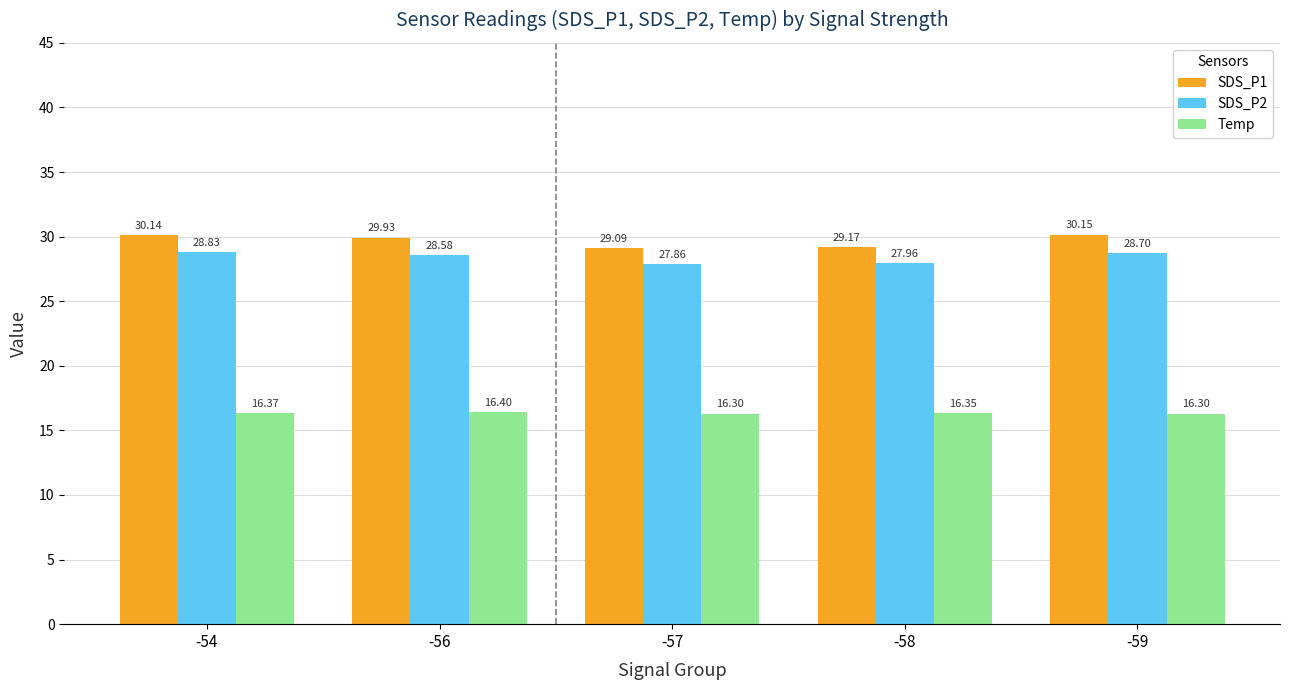

What is the maximum value for Temp?

16.4